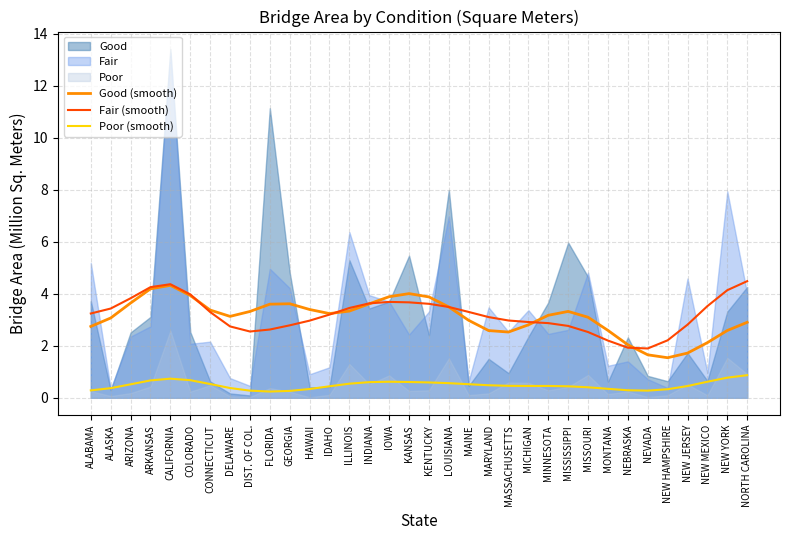

What is the difference between the maximum and minimum values in the Good (smooth) series?

2.8